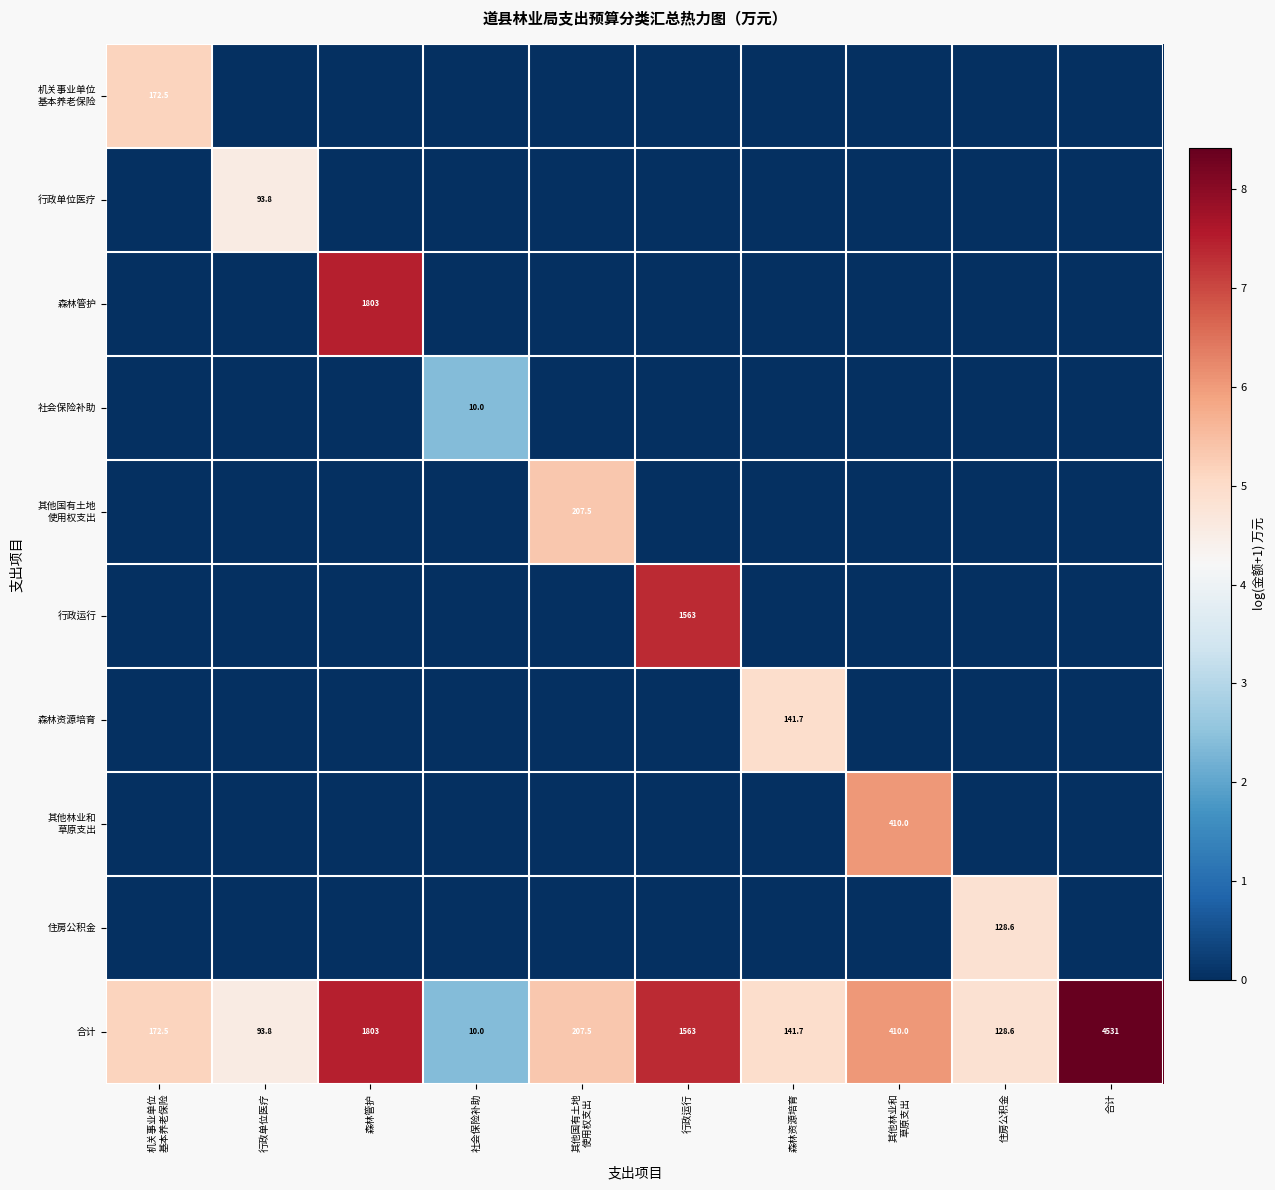

The 合计 series shows 128.6 at 住房公积金. True or false?

True